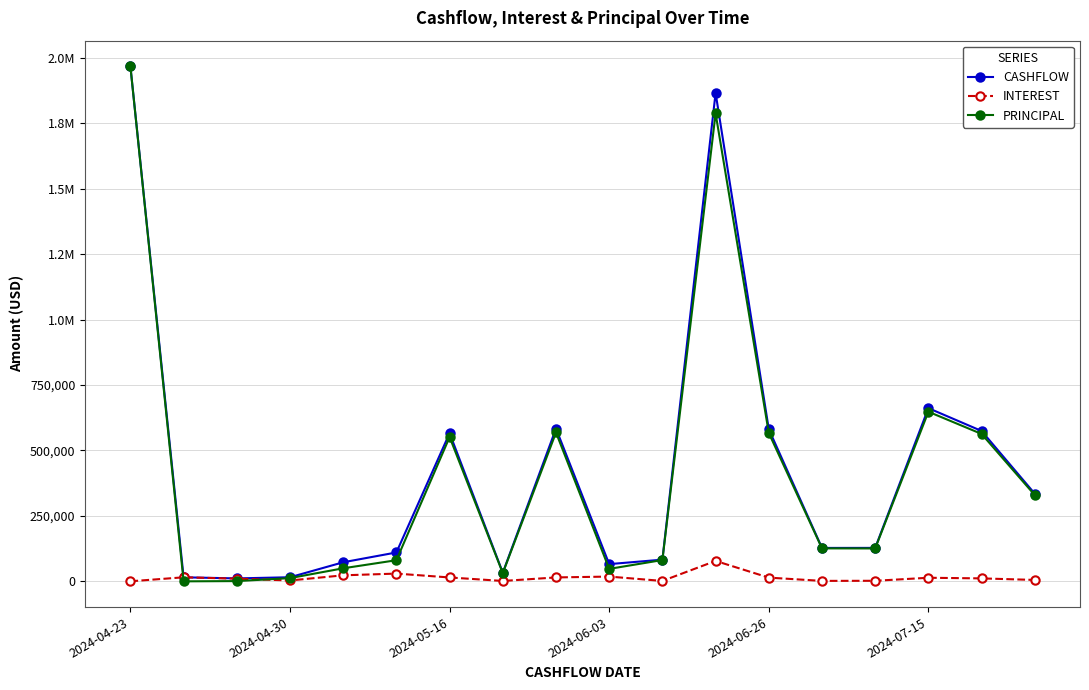

Which series ends up on top after the final intersection of PRINCIPAL and INTEREST?

PRINCIPAL